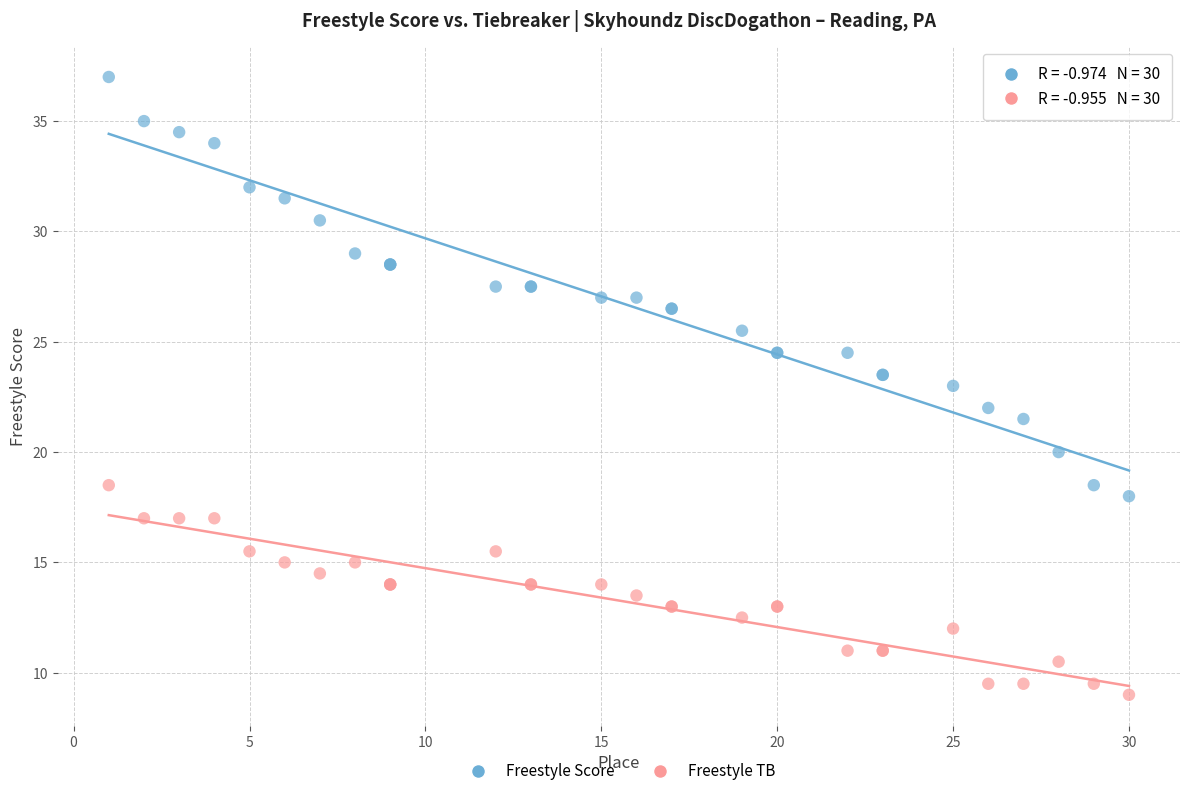

Which series contains the highest Y value?

Freestyle Score